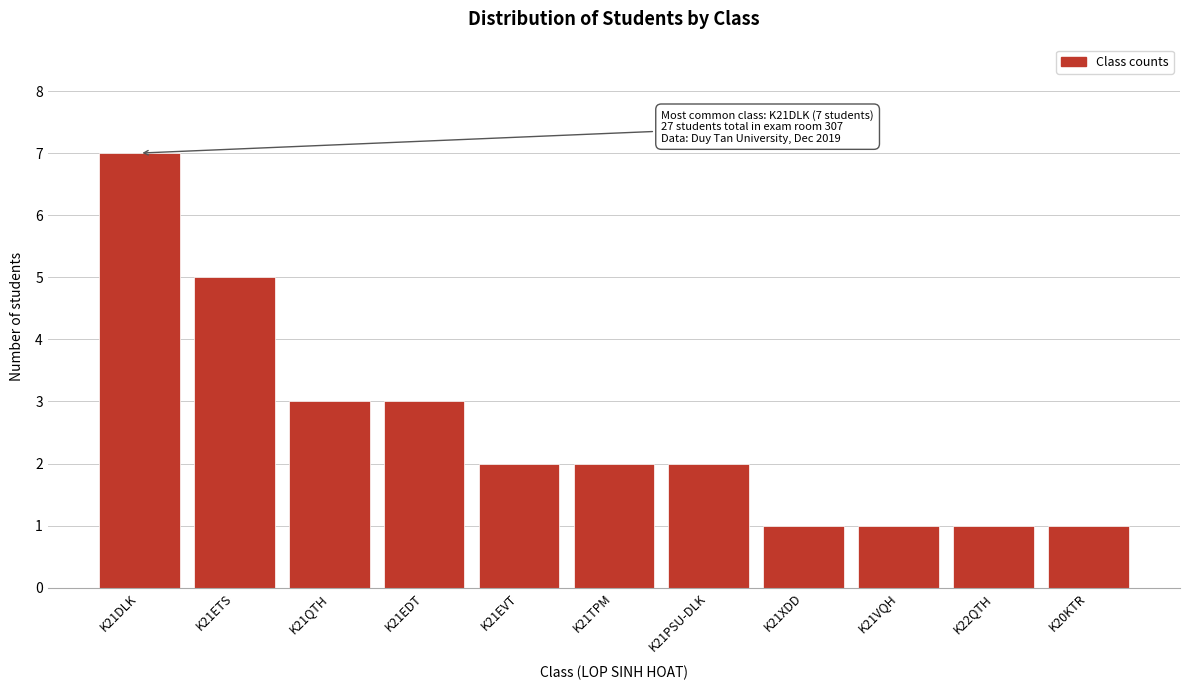

Reading left to right, transcribe all the data shown in this chart.

K21DLK=7	K21ETS=5	K21QTH=3	K21EDT=3	K21EVT=2	K21TPM=2	K21PSU-DLK=2	K21XDD=1	K21VQH=1	K22QTH=1	K20KTR=1